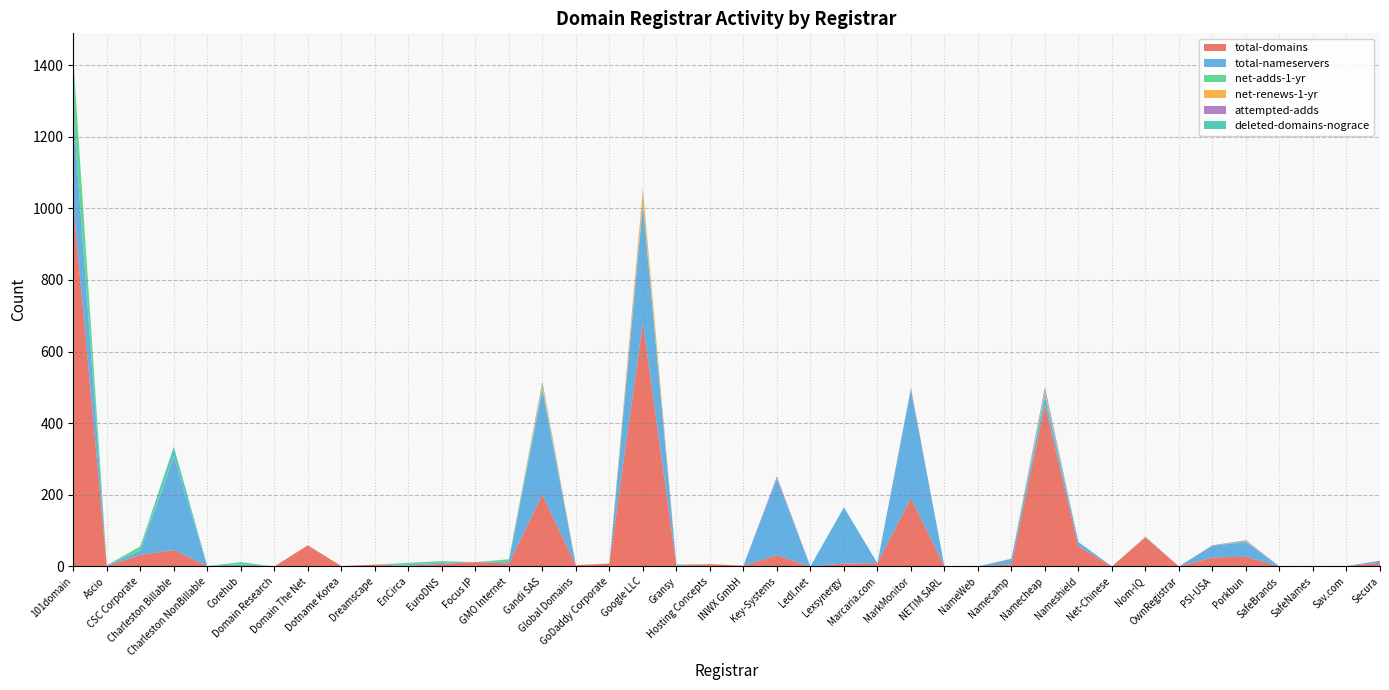

Reading right to left, transcribe all the data shown in this chart.

total-domains: Secura=10	Sav.com=1	SafeNames=1	SafeBrands=0	Porkbun=27	PSI-USA=25	OwnRegistrar=0	Nom-IQ=81	Net-Chinese=0	Nameshield=56	Namecheap=451	Namecamp=6	NameWeb=0	NETIM SARL=0	MarkMonitor=191	Marcaria.com=9	Lexsynergy=8	Ledl.net=0	Key-Systems=31	INWX GmbH=2	Hosting Concepts=6	Gransy=2	Google LLC=681	GoDaddy Corporate=8	Global Domains=3	Gandi SAS=201	GMO Internet=8	Focus IP=12	EuroDNS=7	EnCirca=2	Dreamscape=5	Dotname Korea=1	Domain The Net=59	Domain Research=0	Corehub=0	Charleston NonBillable=1	Charleston Billable=46	CSC Corporate=32	Ascio=1	101domain=1011
total-nameservers: Secura=6	Sav.com=0	SafeNames=0	SafeBrands=0	Porkbun=41	PSI-USA=33	OwnRegistrar=0	Nom-IQ=0	Net-Chinese=0	Nameshield=12	Namecheap=22	Namecamp=15	NameWeb=0	NETIM SARL=0	MarkMonitor=305	Marcaria.com=0	Lexsynergy=157	Ledl.net=0	Key-Systems=213	INWX GmbH=0	Hosting Concepts=0	Gransy=2	Google LLC=327	GoDaddy Corporate=0	Global Domains=0	Gandi SAS=292	GMO Internet=6	Focus IP=0	EuroDNS=4	EnCirca=4	Dreamscape=0	Dotname Korea=0	Domain The Net=0	Domain Research=0	Corehub=6	Charleston NonBillable=0	Charleston Billable=260	CSC Corporate=12	Ascio=2	101domain=256
net-adds-1-yr: Secura=0	Sav.com=0	SafeNames=0	SafeBrands=0	Porkbun=2	PSI-USA=0	OwnRegistrar=0	Nom-IQ=1	Net-Chinese=0	Nameshield=0	Namecheap=13	Namecamp=0	NameWeb=0	NETIM SARL=0	MarkMonitor=0	Marcaria.com=0	Lexsynergy=0	Ledl.net=0	Key-Systems=2	INWX GmbH=0	Hosting Concepts=0	Gransy=0	Google LLC=7	GoDaddy Corporate=0	Global Domains=0	Gandi SAS=4	GMO Internet=6	Focus IP=0	EuroDNS=4	EnCirca=4	Dreamscape=0	Dotname Korea=0	Domain The Net=0	Domain Research=0	Corehub=6	Charleston NonBillable=0	Charleston Billable=0	CSC Corporate=12	Ascio=0	101domain=151
net-renews-1-yr: Secura=0	Sav.com=0	SafeNames=0	SafeBrands=0	Porkbun=1	PSI-USA=0	OwnRegistrar=0	Nom-IQ=0	Net-Chinese=0	Nameshield=0	Namecheap=5	Namecamp=1	NameWeb=0	NETIM SARL=0	MarkMonitor=4	Marcaria.com=0	Lexsynergy=0	Ledl.net=0	Key-Systems=0	INWX GmbH=0	Hosting Concepts=1	Gransy=0	Google LLC=32	GoDaddy Corporate=0	Global Domains=1	Gandi SAS=11	GMO Internet=0	Focus IP=0	EuroDNS=0	EnCirca=0	Dreamscape=0	Dotname Korea=0	Domain The Net=0	Domain Research=0	Corehub=0	Charleston NonBillable=0	Charleston Billable=1	CSC Corporate=0	Ascio=0	101domain=0
attempted-adds: Secura=0	Sav.com=0	SafeNames=0	SafeBrands=0	Porkbun=2	PSI-USA=1	OwnRegistrar=0	Nom-IQ=1	Net-Chinese=0	Nameshield=0	Namecheap=9	Namecamp=0	NameWeb=0	NETIM SARL=0	MarkMonitor=0	Marcaria.com=0	Lexsynergy=0	Ledl.net=0	Key-Systems=5	INWX GmbH=0	Hosting Concepts=0	Gransy=0	Google LLC=5	GoDaddy Corporate=0	Global Domains=0	Gandi SAS=2	GMO Internet=0	Focus IP=0	EuroDNS=0	EnCirca=0	Dreamscape=0	Dotname Korea=0	Domain The Net=0	Domain Research=0	Corehub=0	Charleston NonBillable=0	Charleston Billable=0	CSC Corporate=0	Ascio=0	101domain=0
deleted-domains-nograce: Secura=0	Sav.com=0	SafeNames=0	SafeBrands=0	Porkbun=0	PSI-USA=0	OwnRegistrar=0	Nom-IQ=0	Net-Chinese=0	Nameshield=0	Namecheap=0	Namecamp=0	NameWeb=0	NETIM SARL=0	MarkMonitor=0	Marcaria.com=0	Lexsynergy=0	Ledl.net=0	Key-Systems=0	INWX GmbH=0	Hosting Concepts=0	Gransy=1	Google LLC=1	GoDaddy Corporate=0	Global Domains=0	Gandi SAS=6	GMO Internet=0	Focus IP=0	EuroDNS=0	EnCirca=0	Dreamscape=0	Dotname Korea=0	Domain The Net=0	Domain Research=0	Corehub=0	Charleston NonBillable=0	Charleston Billable=27	CSC Corporate=0	Ascio=0	101domain=0